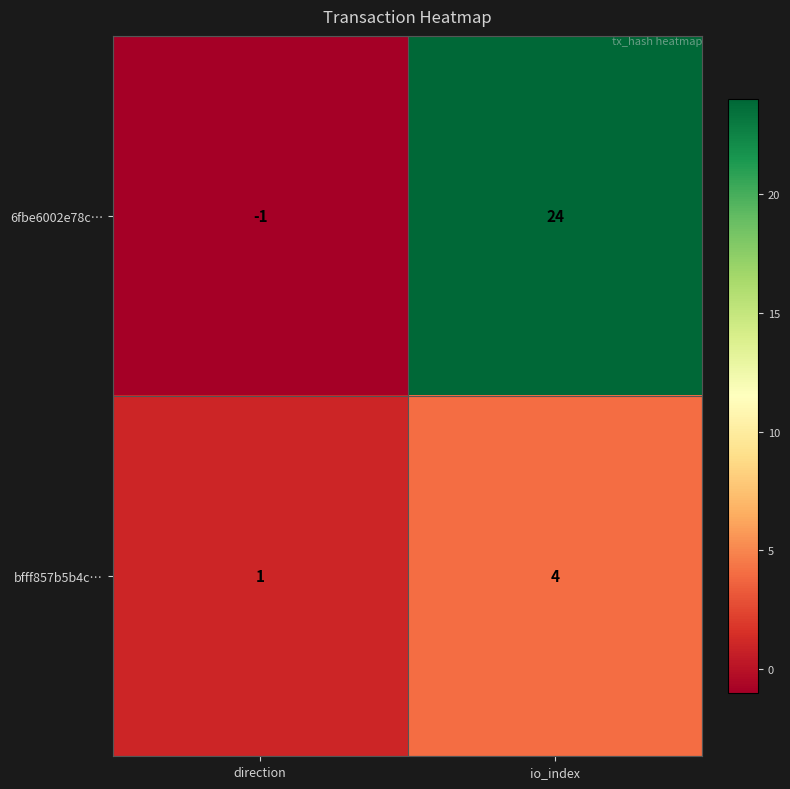

Which series has the largest range (max minus min)?

6fbe6002e78c…